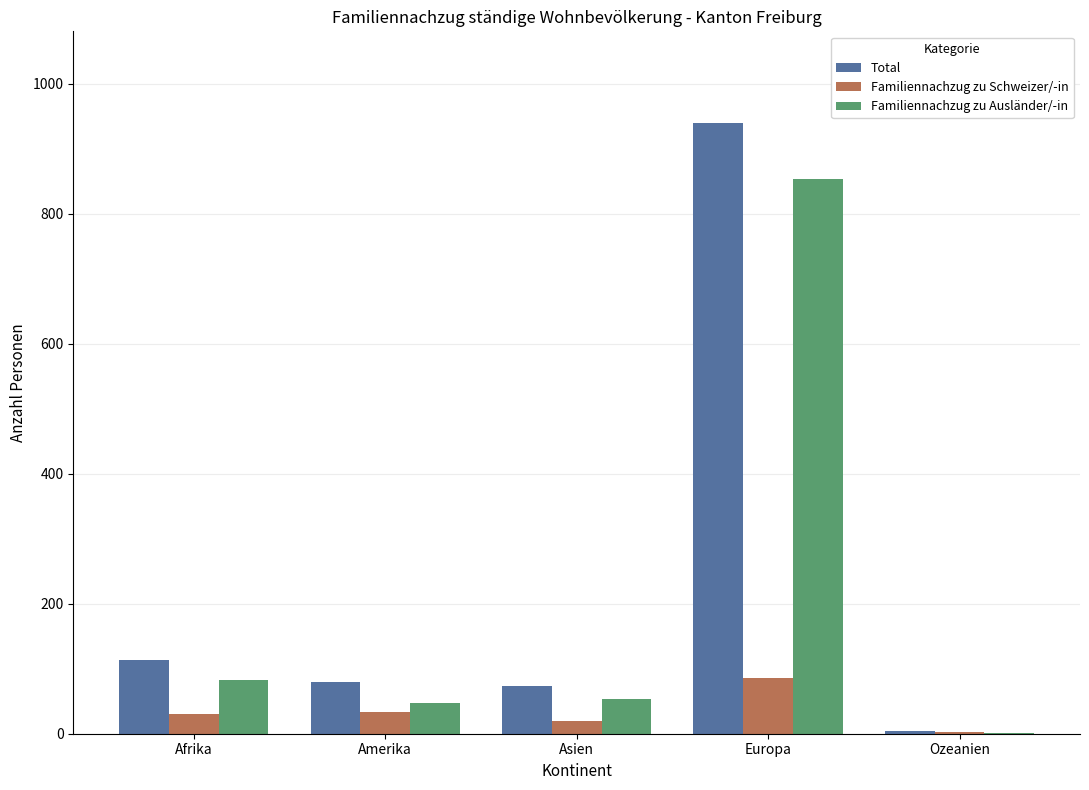

What is the maximum value for Familiennachzug zu Ausländer/-in?

854